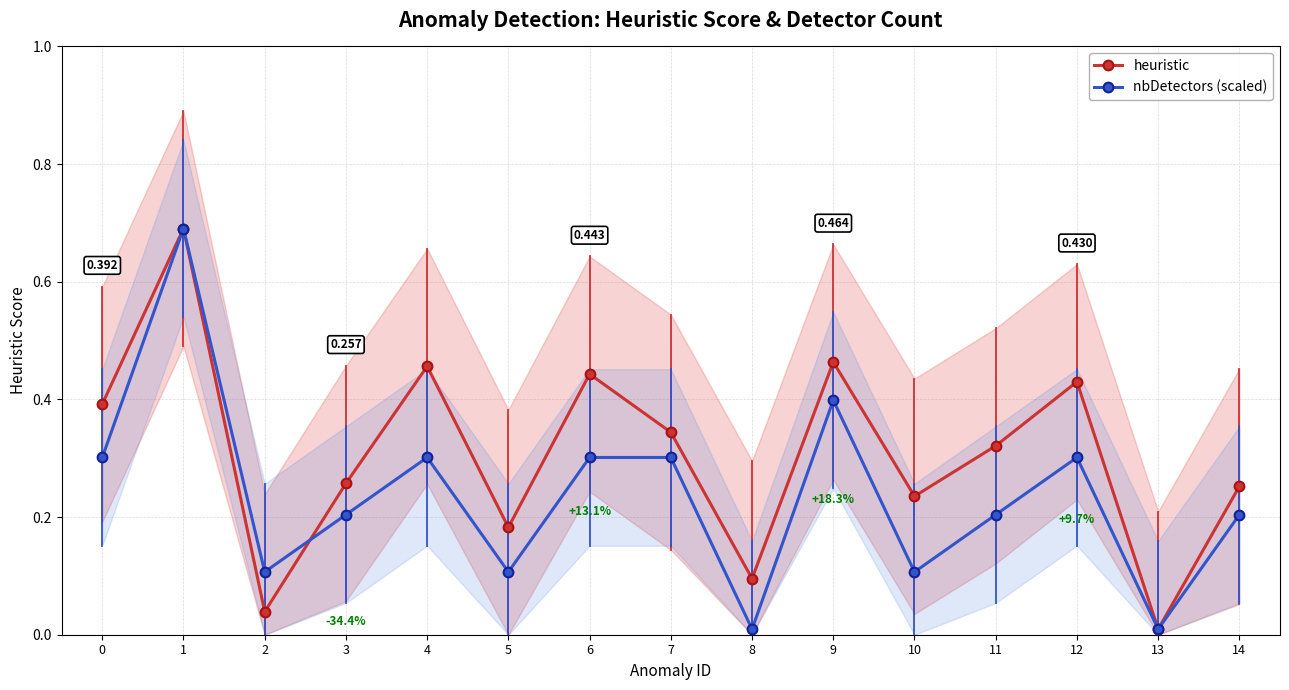

True or false: nbDetectors (scaled) and heuristic intersect in this chart.

True